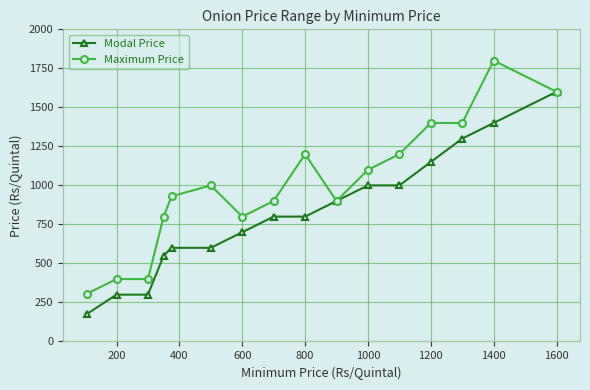

How many data points does each series have?

16